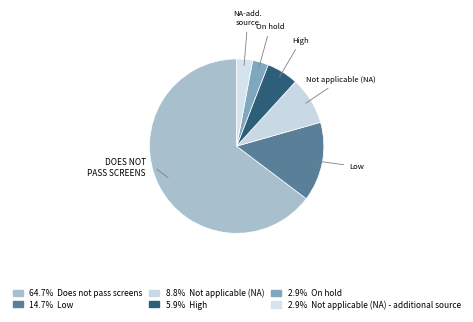

Which category has the biggest portion of the pie?

Does not pass screens